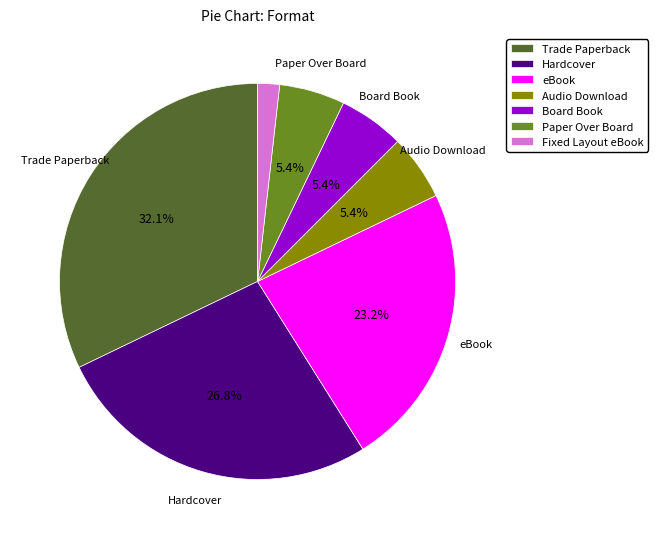

What is the largest slice in the pie chart?

Trade Paperback